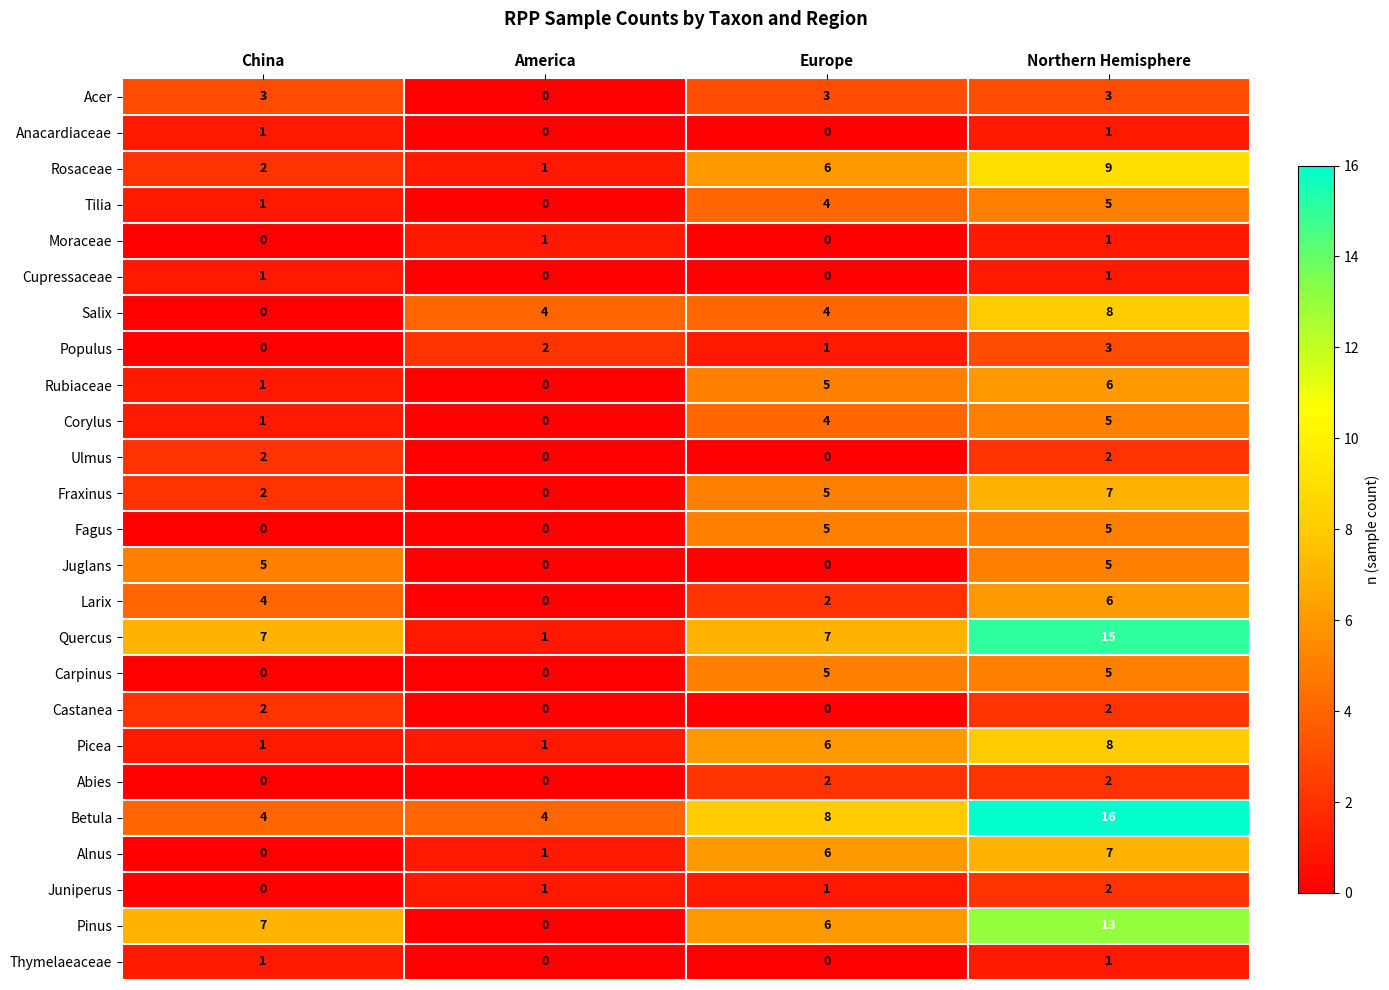

What is the greatest value displayed?

16